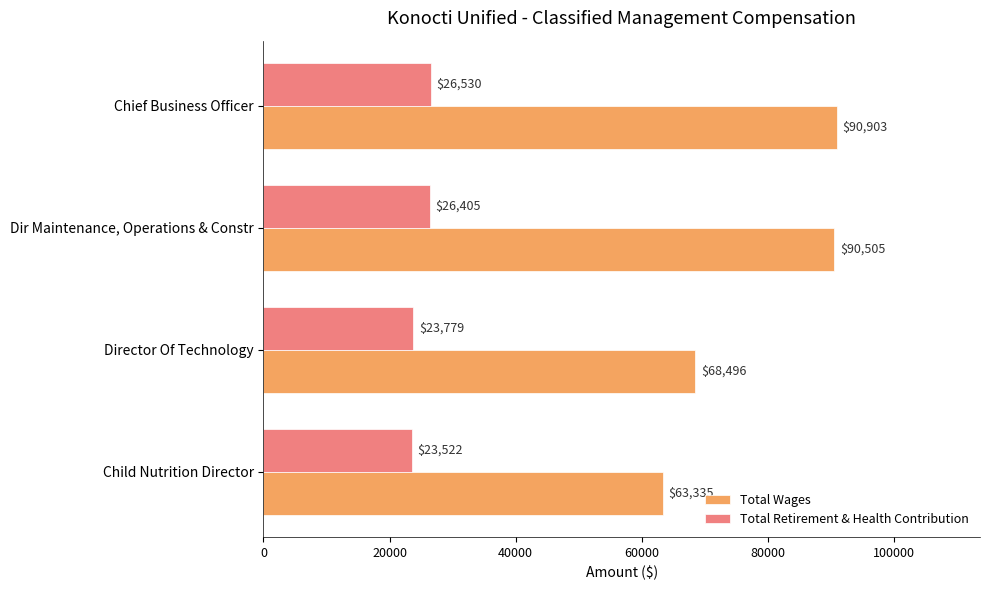

The value of Total Retirement & Health Contribution at Child Nutrition Director is 35990. True or false?

False